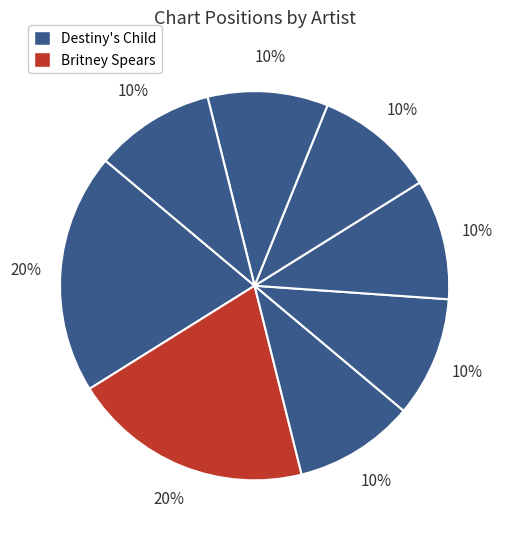

Is there any slice that represents more than half of the pie?

No